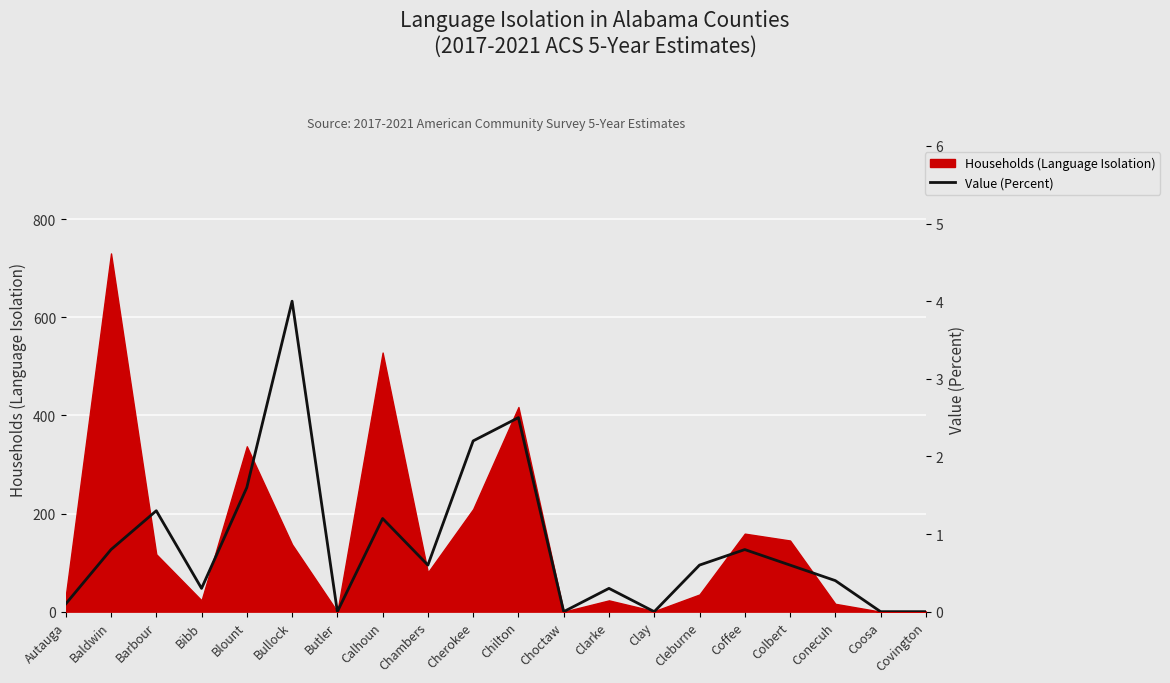

Rank the categories by value from highest to lowest.

Bullock, Chilton, Cherokee, Blount, Barbour, Calhoun, Baldwin, Coffee, Chambers, Cleburne, Colbert, Conecuh, Bibb, Clarke, Autauga, Butler, Choctaw, Clay, Coosa, Covington